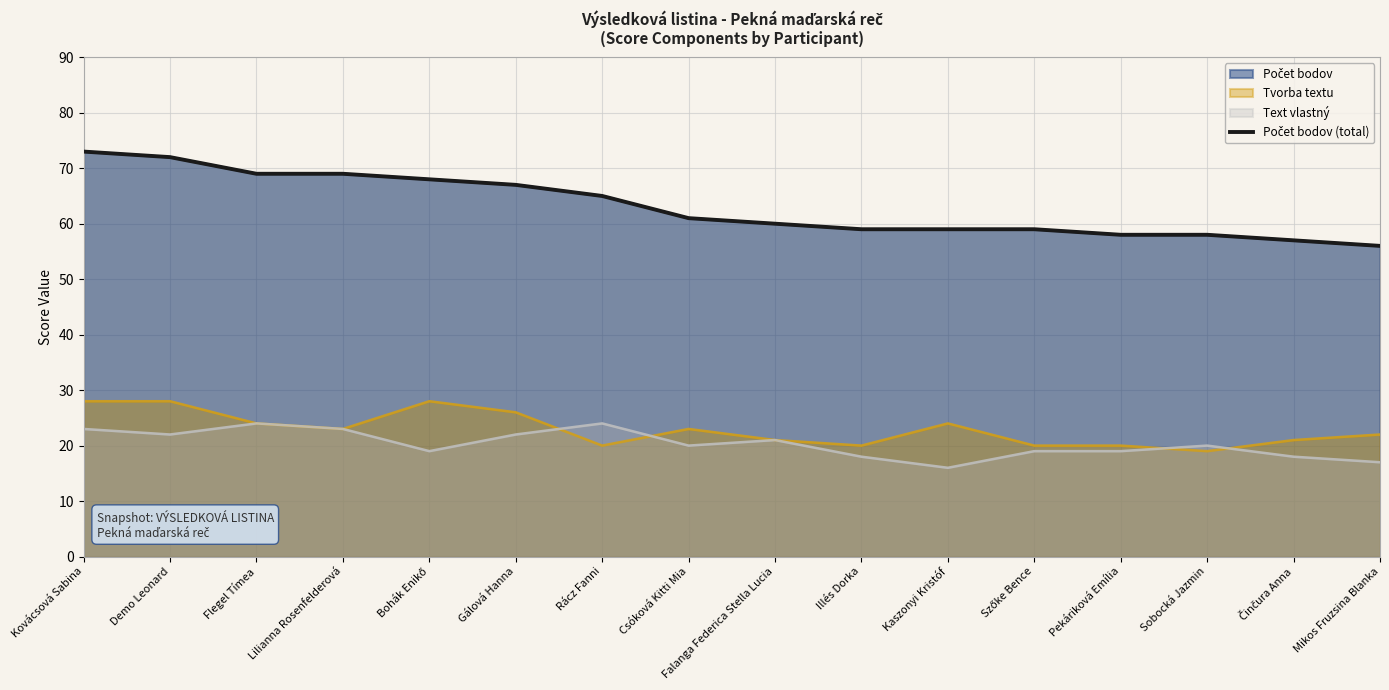

Reading left to right, what are all the values shown in this chart?

Kovácsová Sabina=73	Demo Leonard=72	Flegel Tímea=69	Lilianna Rosenfelderová=69	Bohák Enikő=68	Gálová Hanna=67	Rácz Fanni=65	Csóková Kitti Mia=61	Falanga Federica Stella Lucia=60	Illés Dorka=59	Kaszonyi Kristóf=59	Szőke Bence=59	Pekáriková Emília=58	Sobocká Jazmin=58	Činčura Anna=57	Mikos Fruzsina Blanka=56